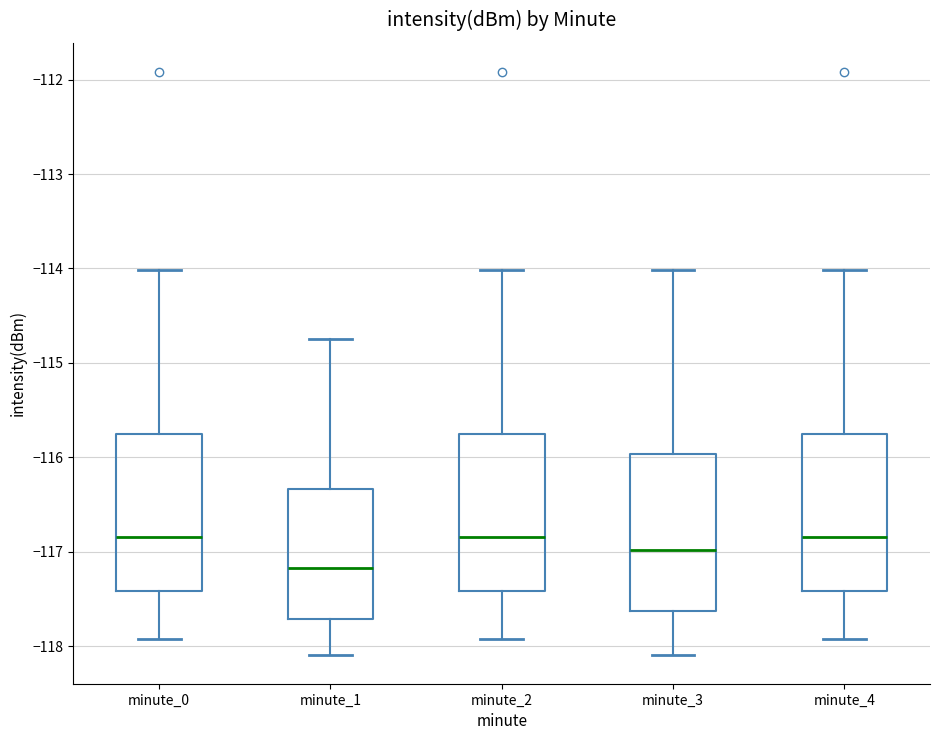

Which box's median line is the lowest?

minute_1